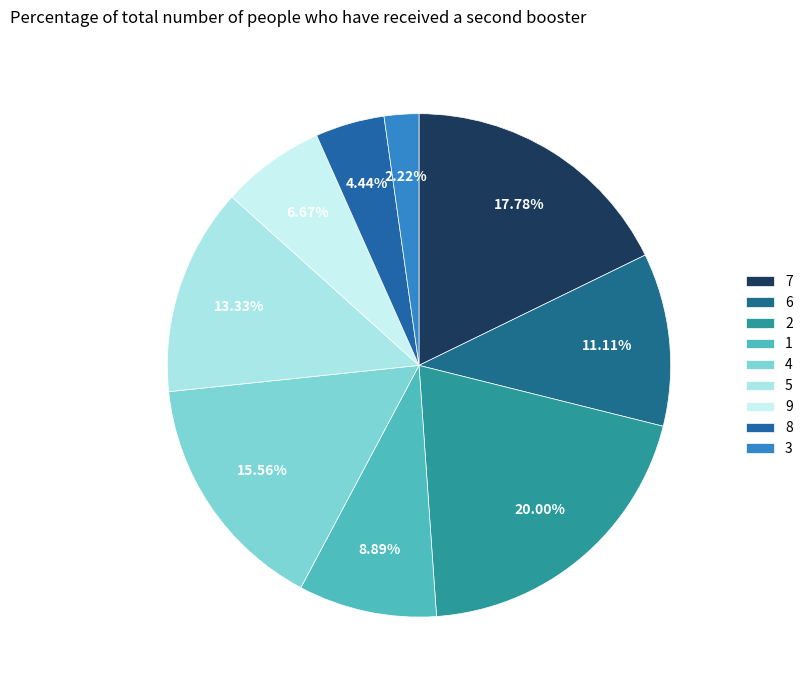

True or false: 1 accounts for 9% of the total.

True